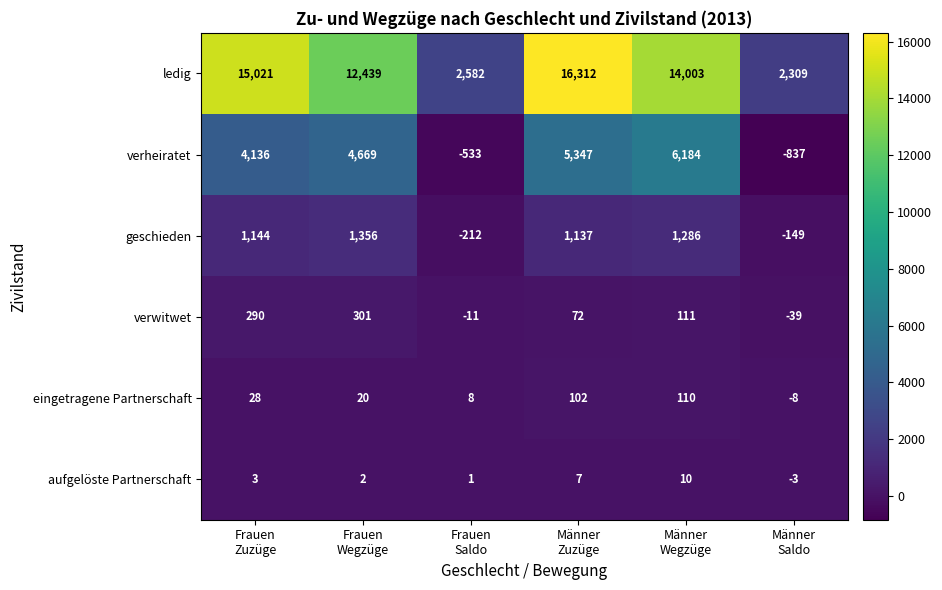

How many data points does each series have?

6